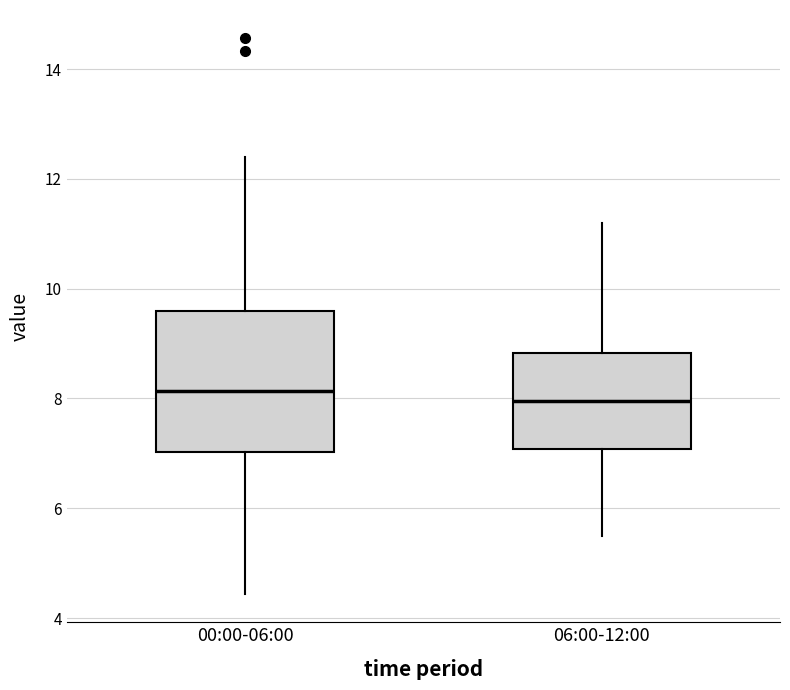

Reading left to right, transcribe this box plot: for each box, give where its median line is, the range the box spans, and where its two whiskers end, as read against the y-axis. The values are not printed on the chart, so give them approximately, as read against the axis.

00:00-06:00: median 8.2, box 7.0 to 9.6, whiskers 4.4 to 12.4
06:00-12:00: median 8.0, box 7.0 to 8.8, whiskers 5.6 to 11.2